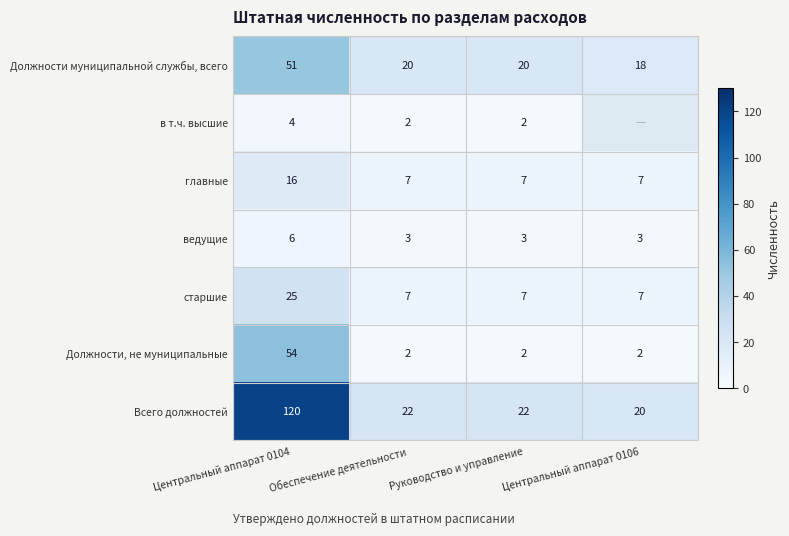

How many старшие values are between 7 and 25?

4